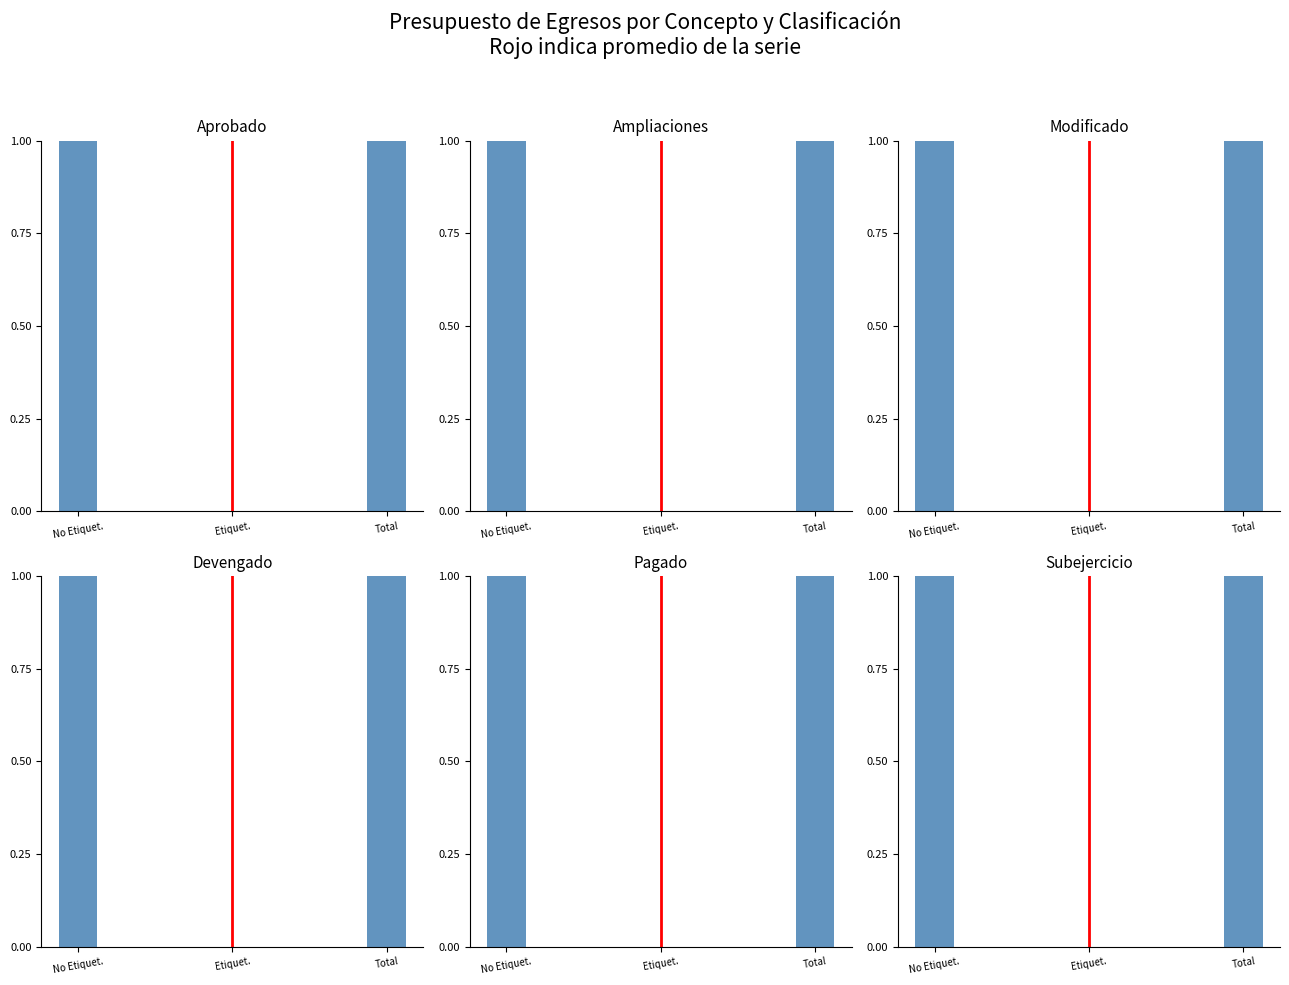

The value of Aprobado at Total is 0. True or false?

False